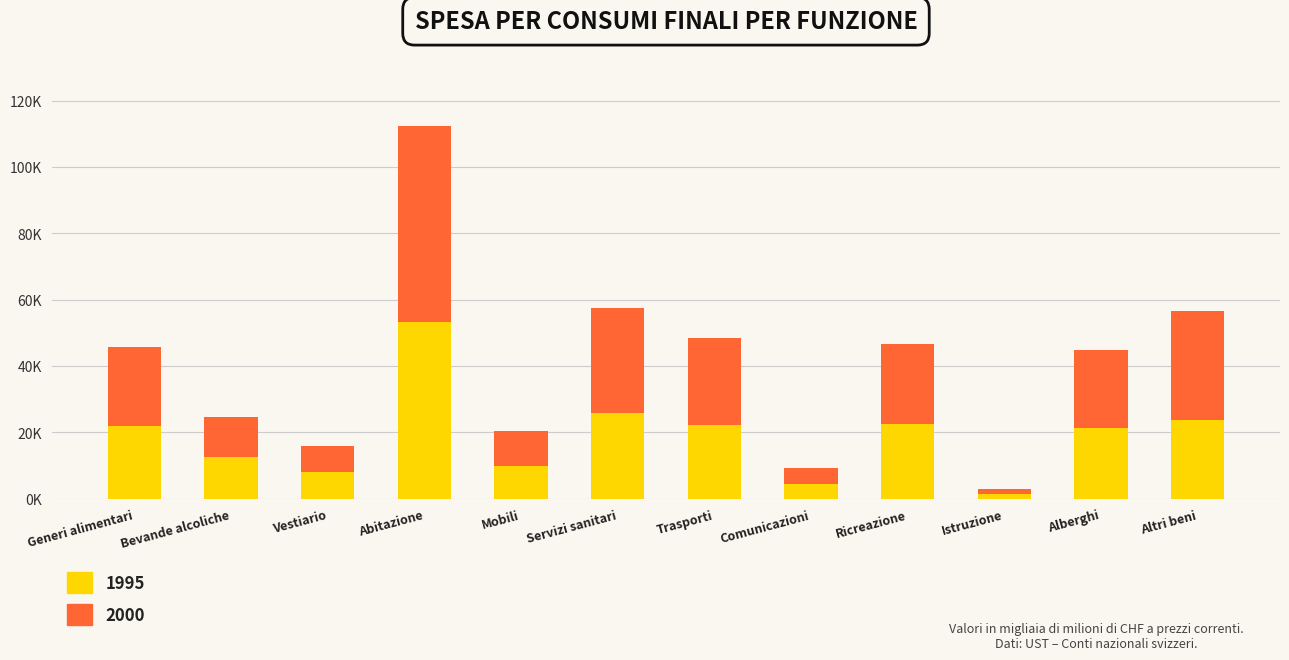

What is the minimum value for 1995?

1.3